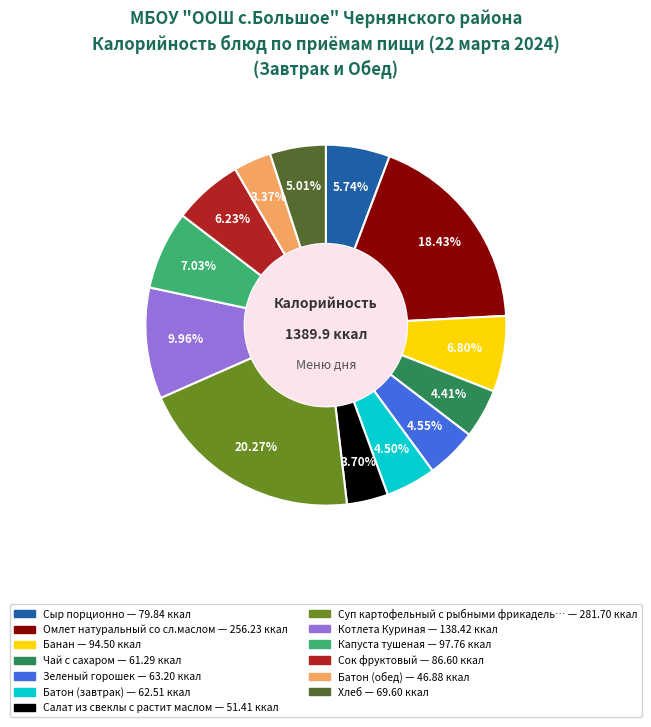

How many segments does this pie chart have?

13